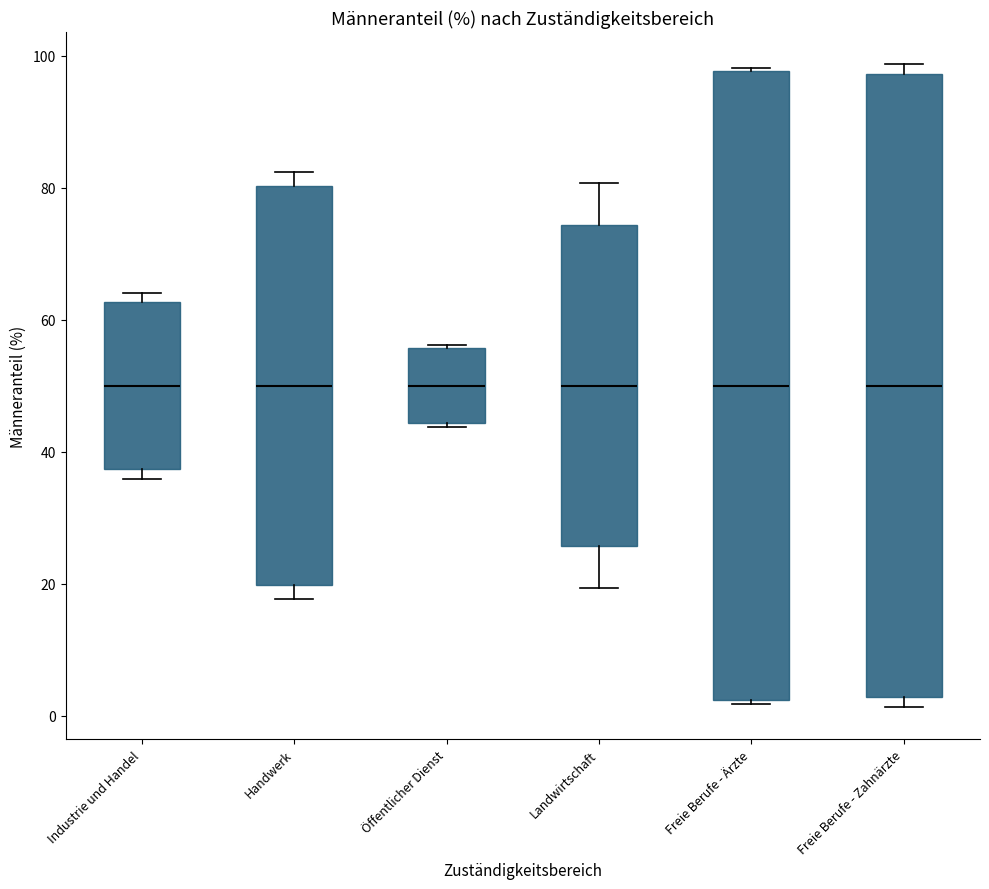

Reading left to right, transcribe this box plot: for each box, give where its median line is, the range the box spans, and where its two whiskers end, as read against the y-axis. The values are not printed on the chart, so give them approximately, as read against the axis.

Industrie und Handel: median 50, box 38 to 62, whiskers 36 to 64
Handwerk: median 50, box 20 to 80, whiskers 18 to 82
Öffentlicher Dienst: median 50, box 44 to 56, whiskers 44 to 56
Landwirtschaft: median 50, box 26 to 74, whiskers 20 to 80
Freie Berufe - Ärzte: median 50, box 2 to 98, whiskers 2 to 98
Freie Berufe - Zahnärzte: median 50, box 2 to 98, whiskers 2 (just below the box's lower edge) to 98 (just above the box's upper edge)